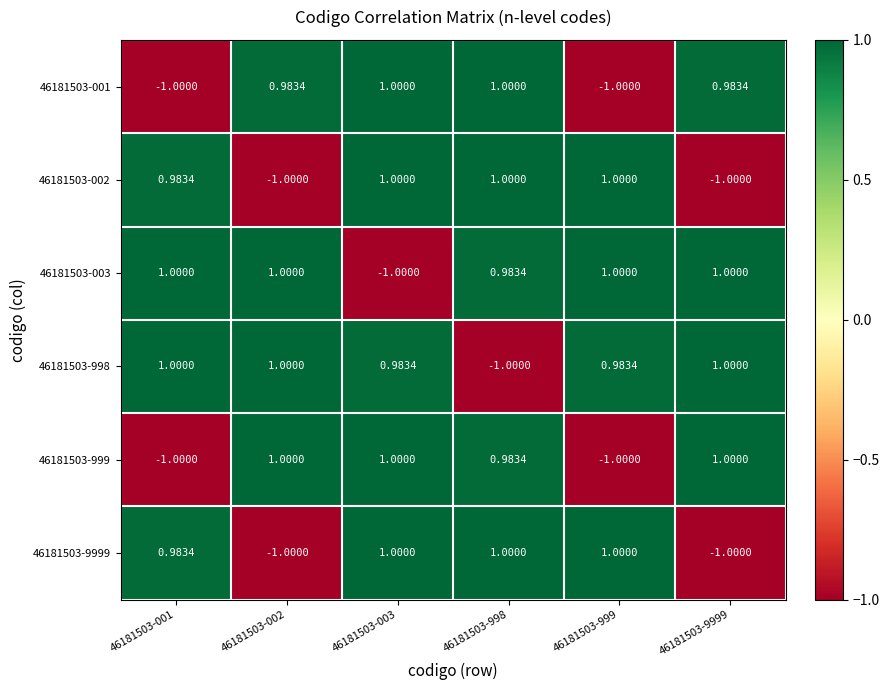

Is the value of 46181503-001 at 46181503-002 greater than the value of 46181503-002 at 46181503-9999?

Yes